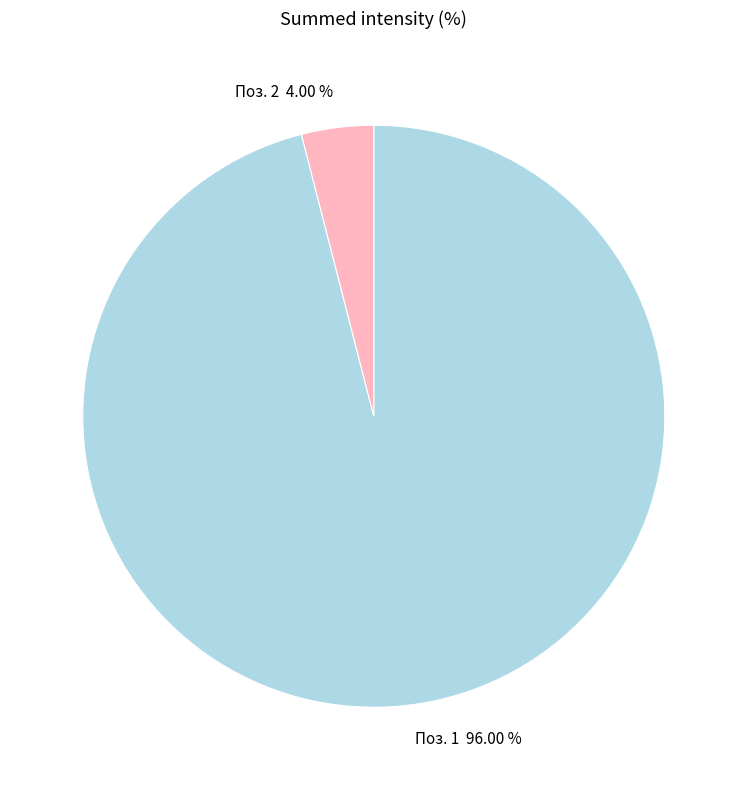

Does any single category account for the majority?

Yes